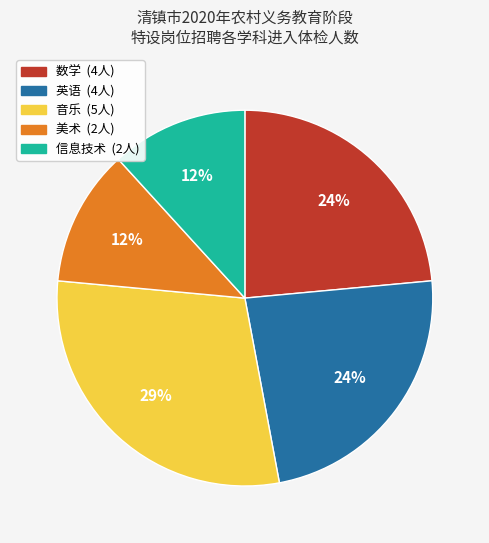

Is the sum of 美术 and 数学 greater than half?

No